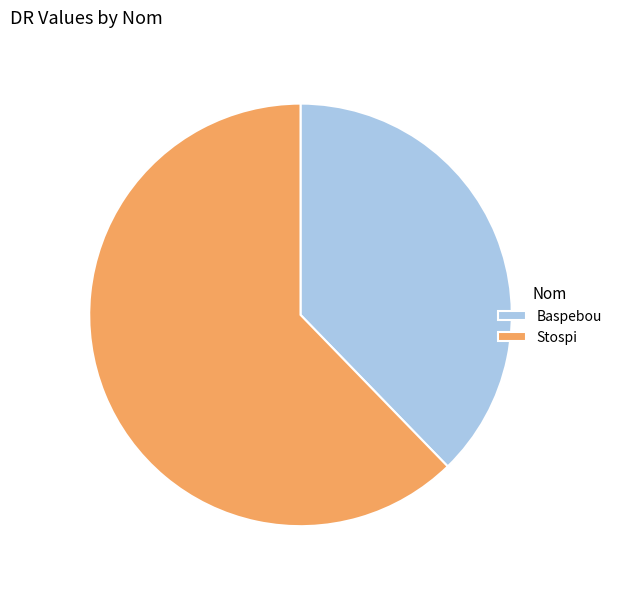

Which category has the biggest portion of the pie?

Stospi